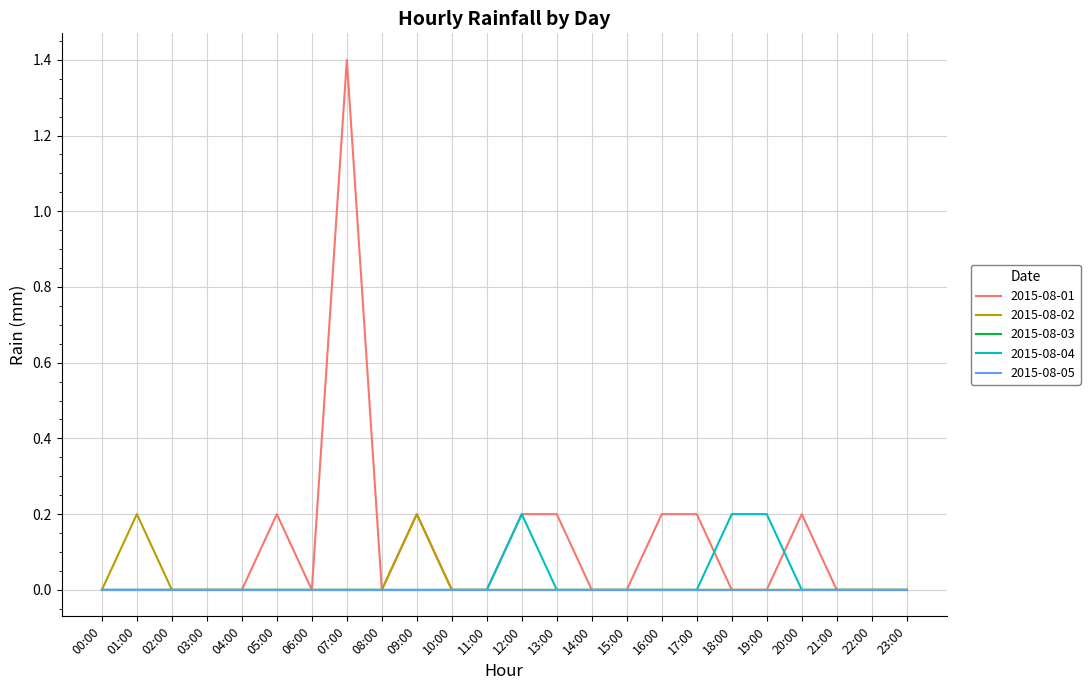

Does the chart display data point markers on the line(s)?

No